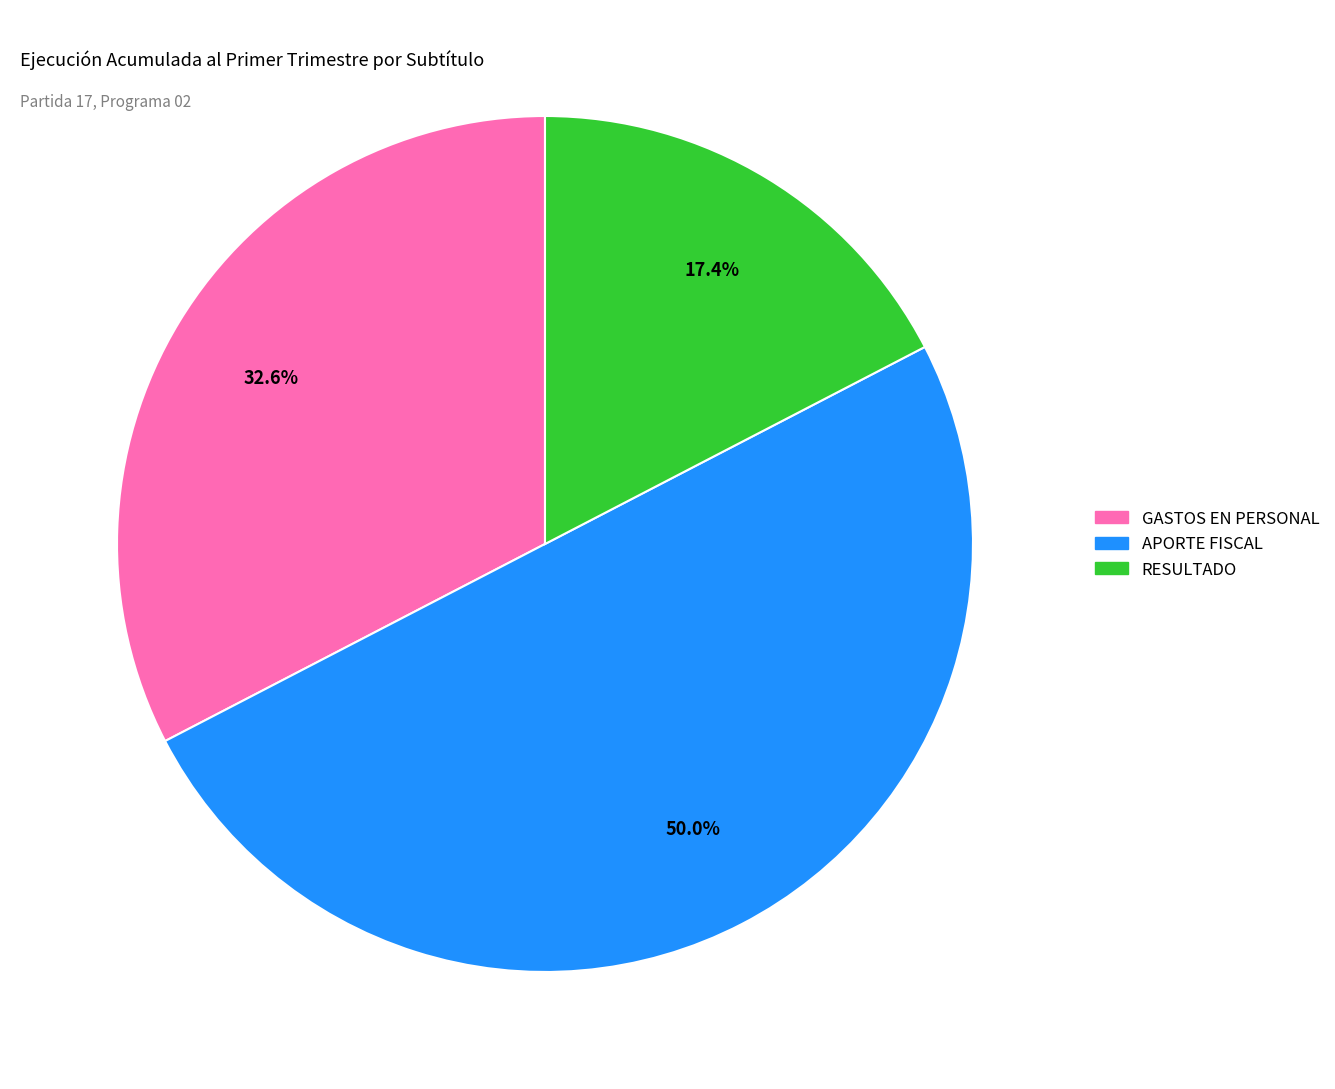

How many segments does this pie chart have?

3